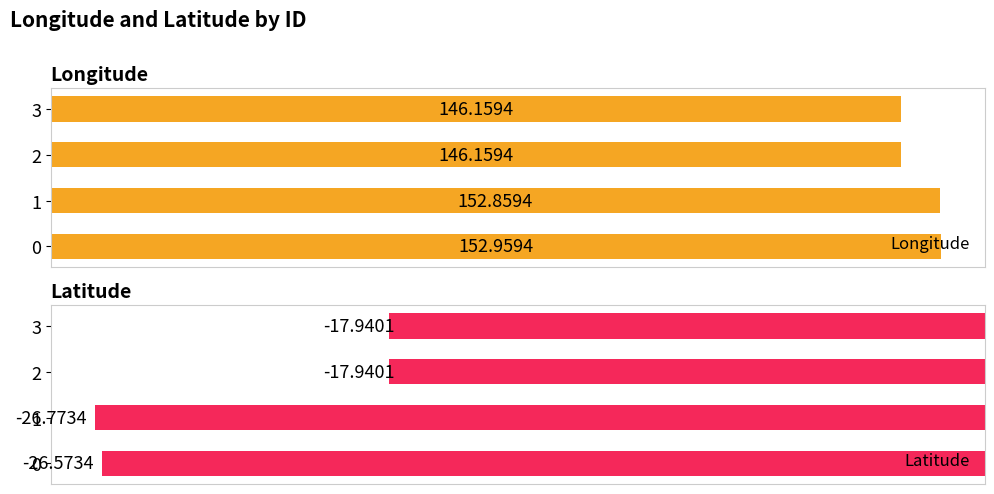

Is the value of Latitude at 1 greater than the value of Longitude at 2?

No